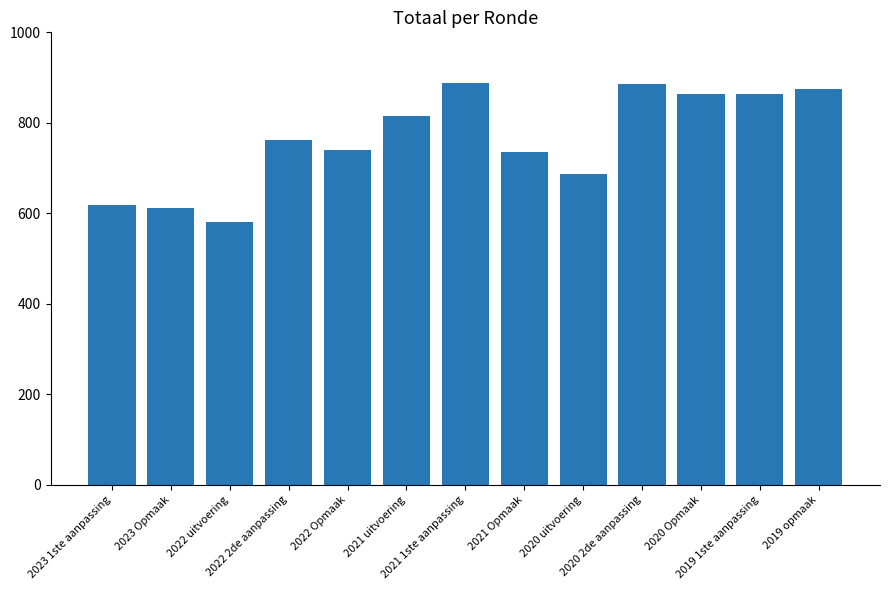

What is the maximum value shown in the chart?

889